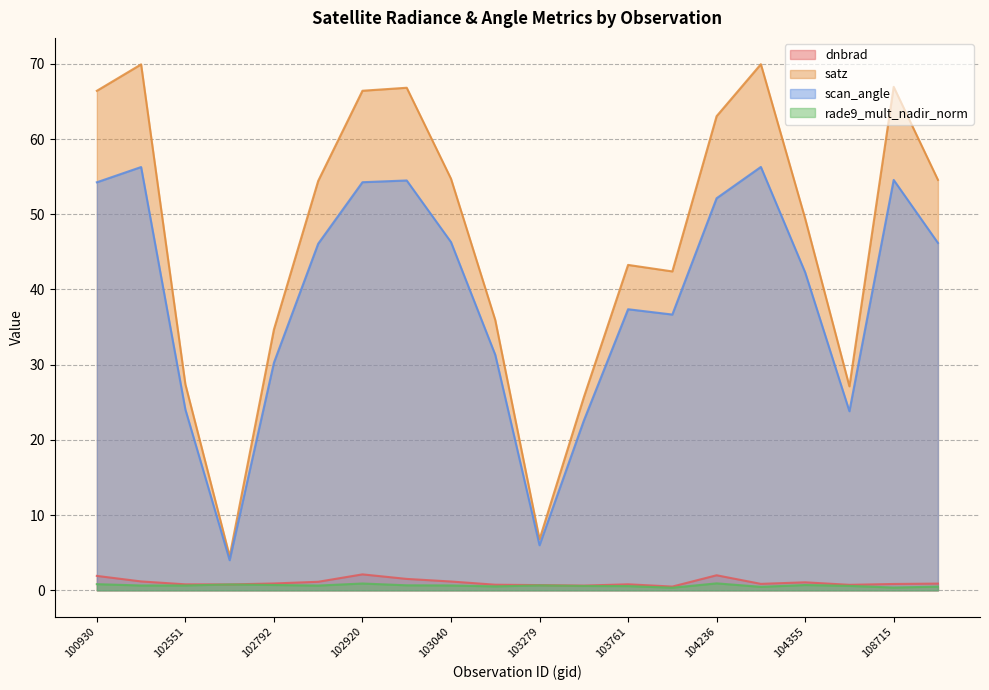

What is the difference between the maximum and minimum values in the scan_angle series?

52.3